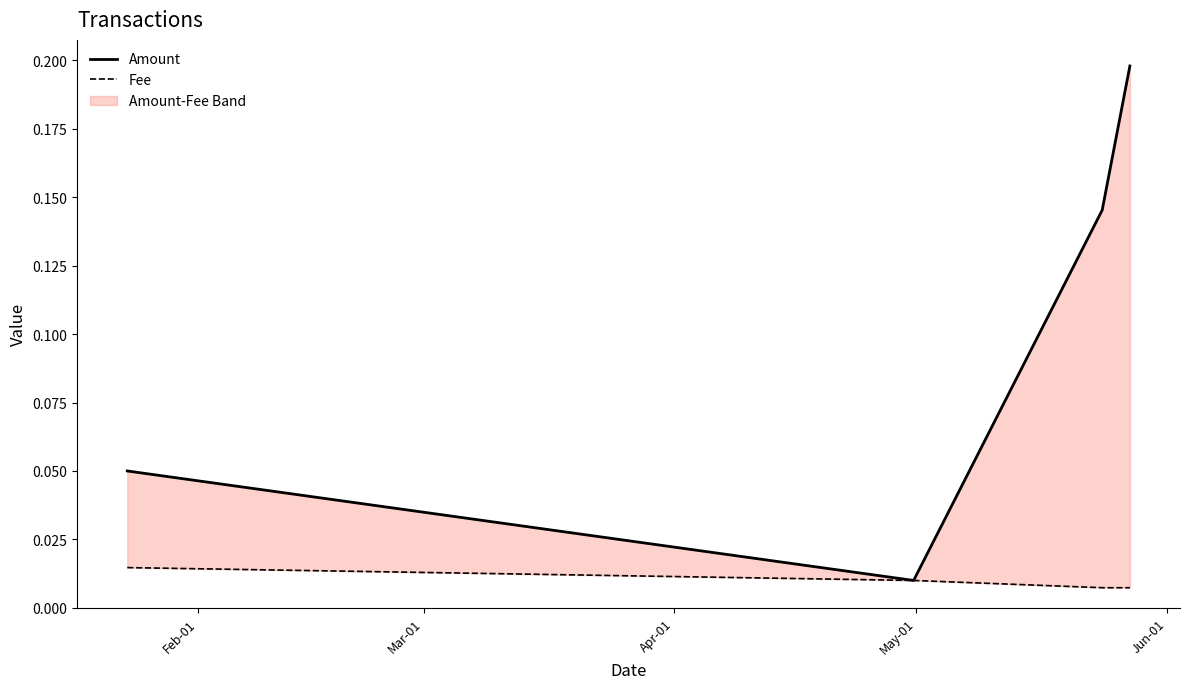

True or false: Fee and Amount intersect in this chart.

False